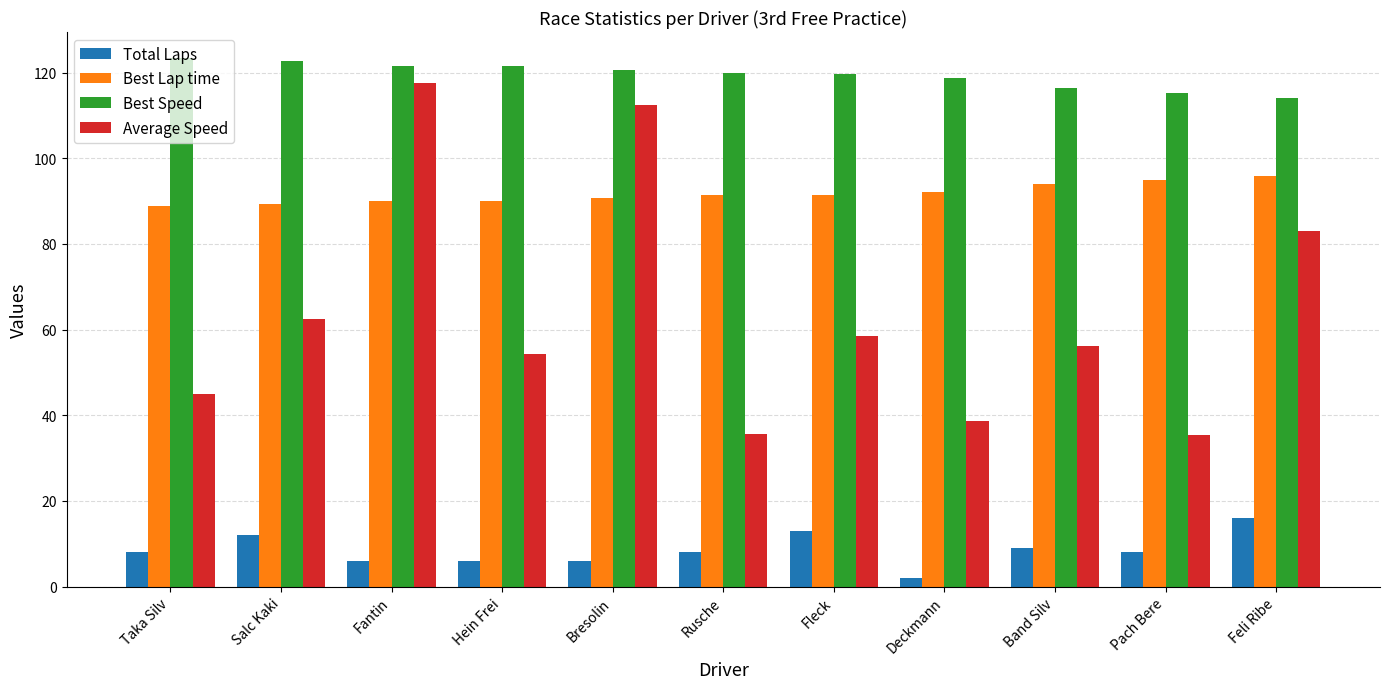

At Fantin, list the series in order from largest to smallest.

Best Speed, Average Speed, Best Lap time, Total Laps